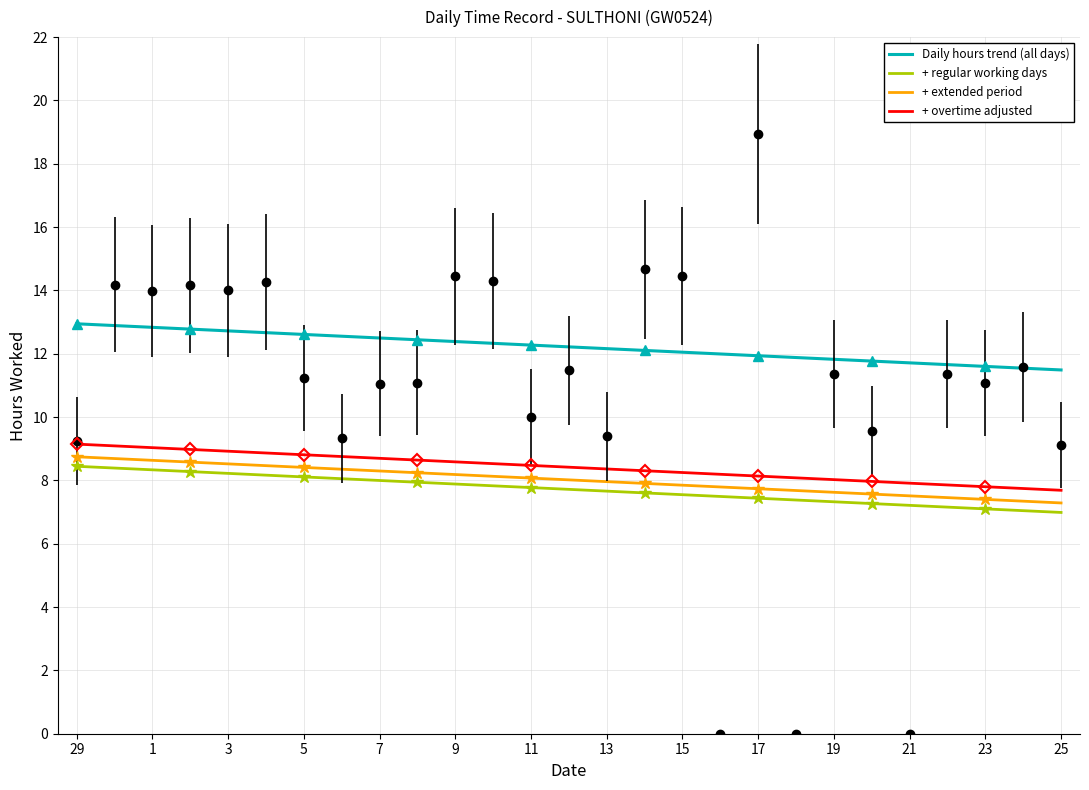

Reading left to right, what are all the values shown in this chart?

9.2	14.2	14.0	14.2	14.0	14.3	11.2	9.3	11.1	11.1	14.4	14.3	10.0	11.5	9.4	14.7	14.5	0.0	18.9	0.0	11.4	9.6	0.0	11.3	11.1	11.6	9.1